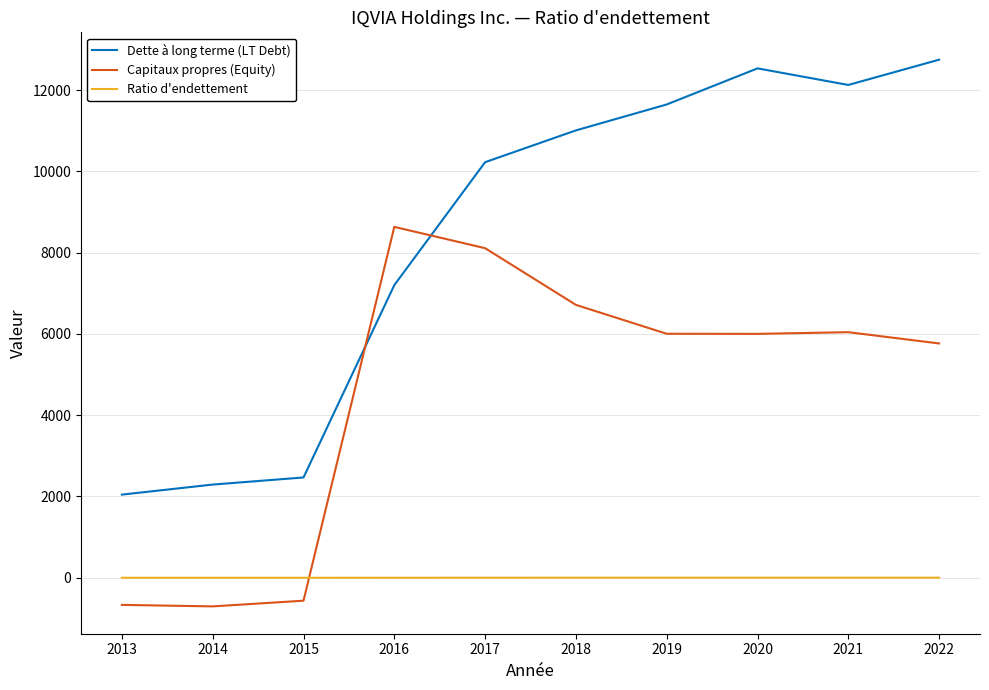

In Dette à long terme (LT Debt), how many points are lower than both neighbors (excluding endpoints)?

1